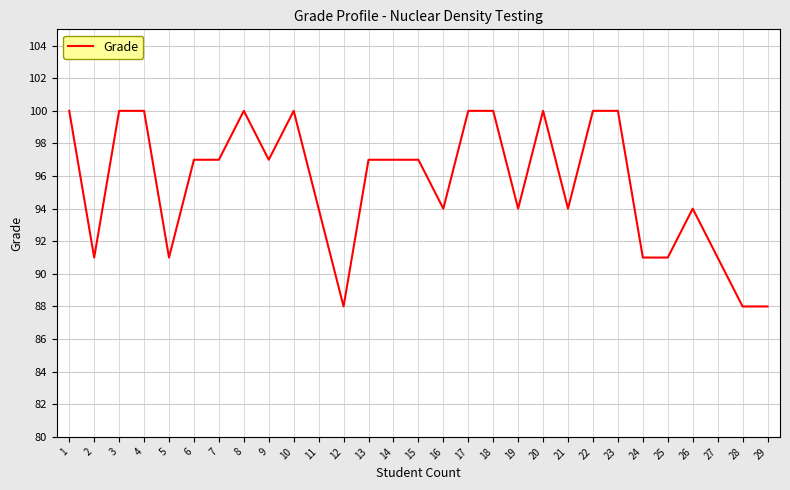

What is the change in value from 8 to 9?

-3